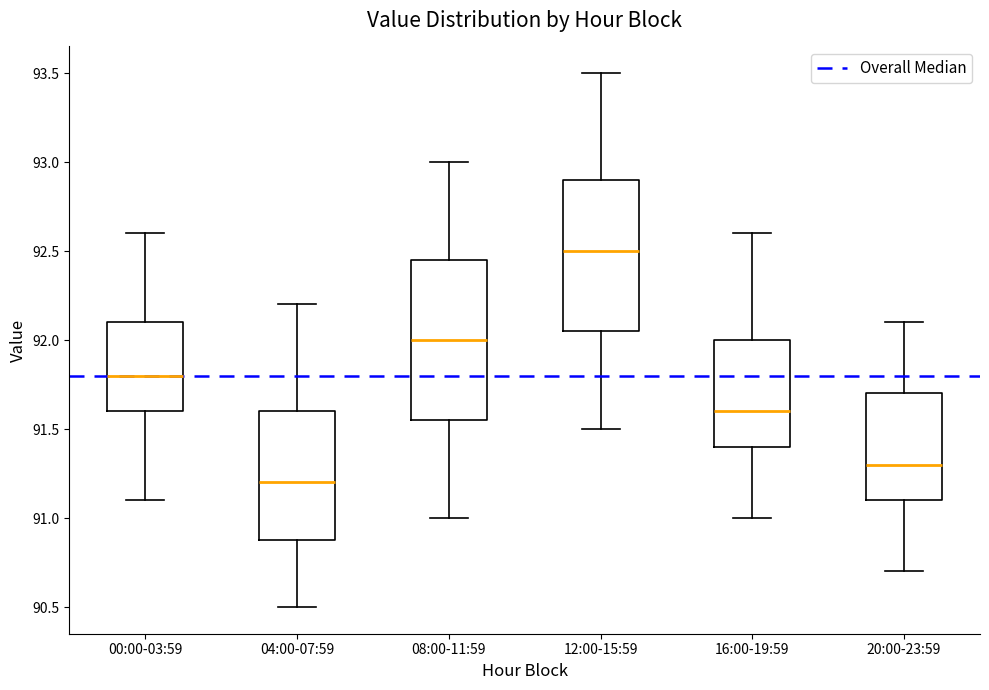

Reading left to right, read every box against the y-axis: the position of its median line, the range the box covers, and the ends of its whiskers. The values are not printed on the chart, so give them approximately, as read against the axis.

00:00-03:59: median 91.80, box 91.60 to 92.10, whiskers 91.10 to 92.60
04:00-07:59: median 91.20, box 90.90 to 91.60, whiskers 90.50 to 92.20
08:00-11:59: median 92.00, box 91.55 to 92.45, whiskers 91.00 to 93.00
12:00-15:59: median 92.50, box 92.05 to 92.90, whiskers 91.50 to 93.50
16:00-19:59: median 91.60, box 91.40 to 92.00, whiskers 91.00 to 92.60
20:00-23:59: median 91.30, box 91.10 to 91.70, whiskers 90.70 to 92.10